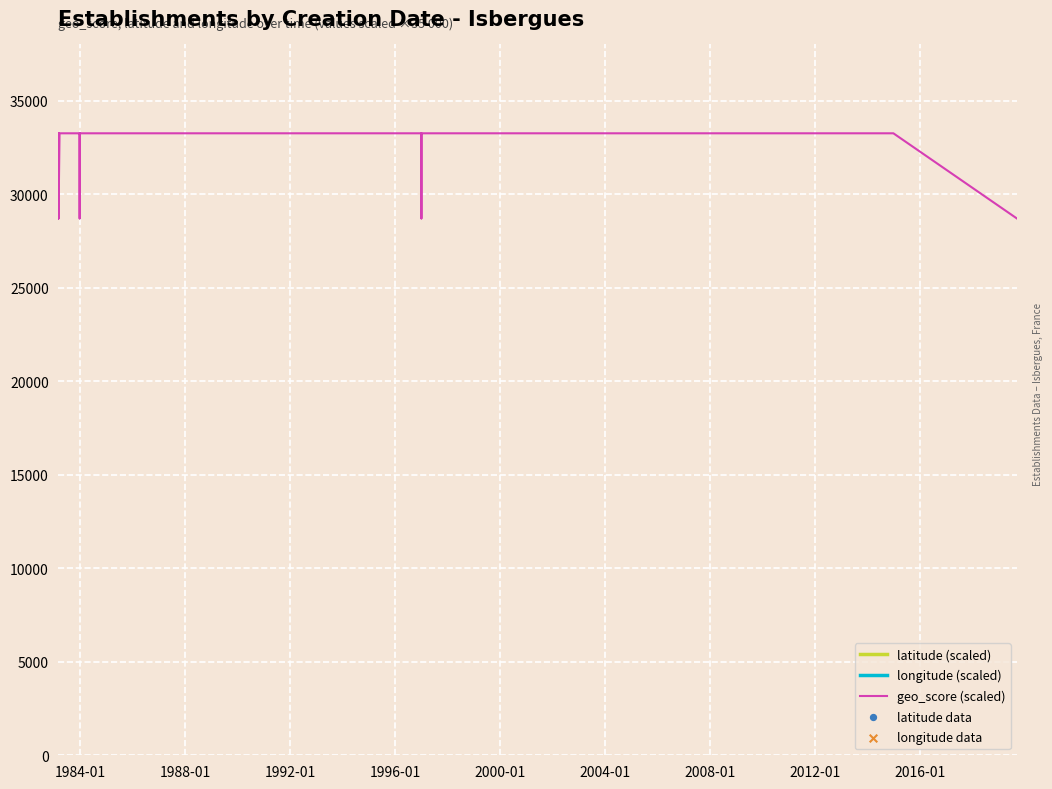

What are all the series names shown in the legend?

latitude (scaled), longitude (scaled), geo_score (scaled), latitude data, longitude data